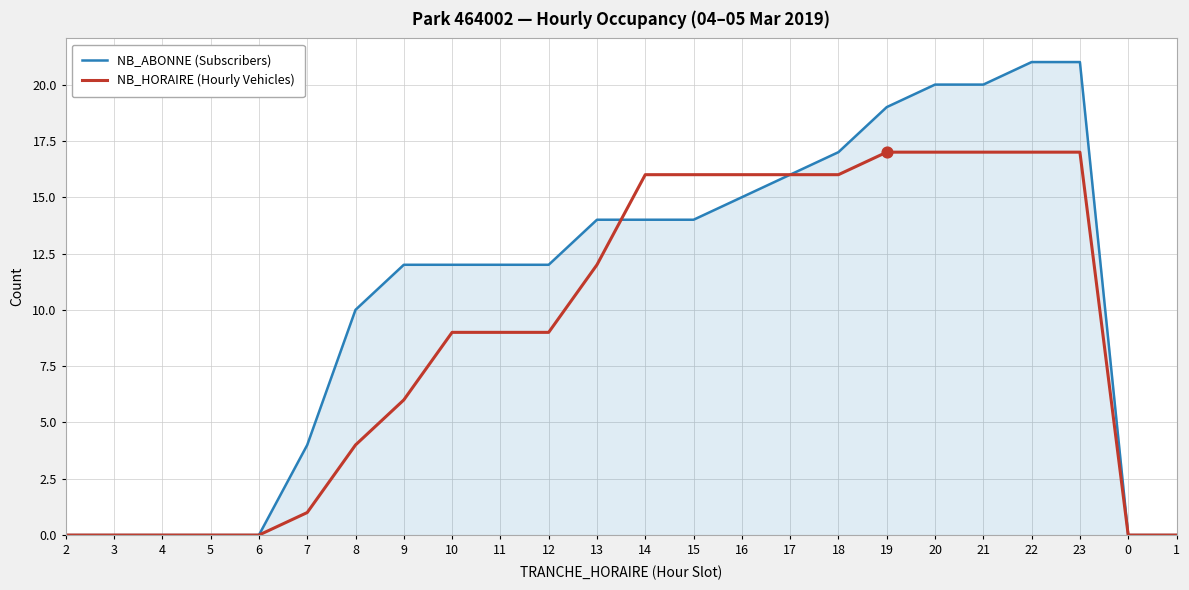

Which series has the widest spread of values?

NB_ABONNE (Subscribers)